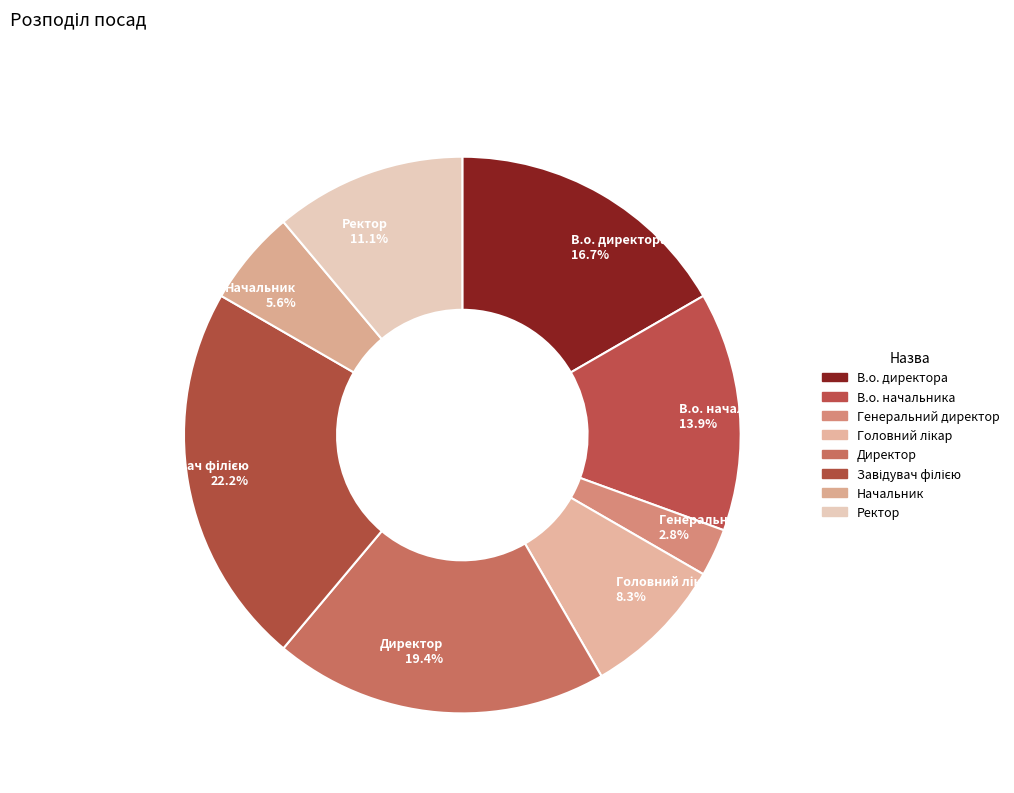

True or false: Ректор accounts for 6% of the total.

False